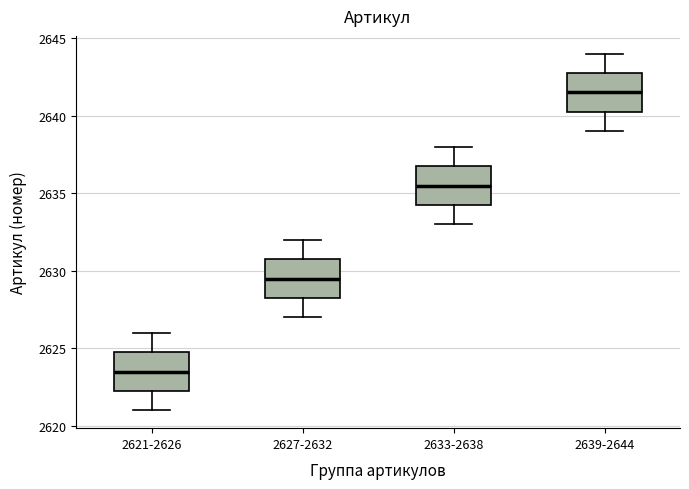

Where does the median line of the box for 2633-2638 sit on the y-axis? The values are not printed on the chart, so give them approximately, as read against the axis.

2635.5